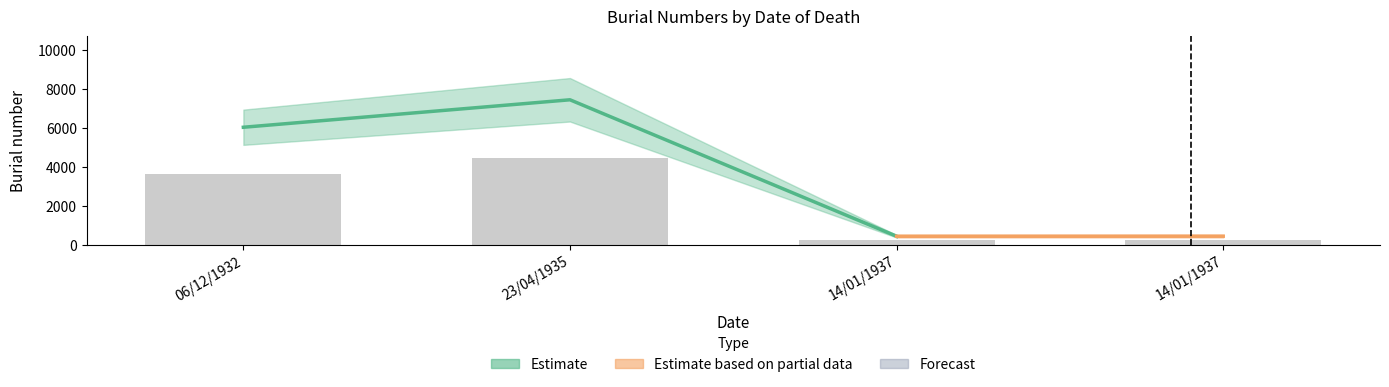

What is the ratio of the value at 23/04/1935 to the value at 06/12/1932?

1.2